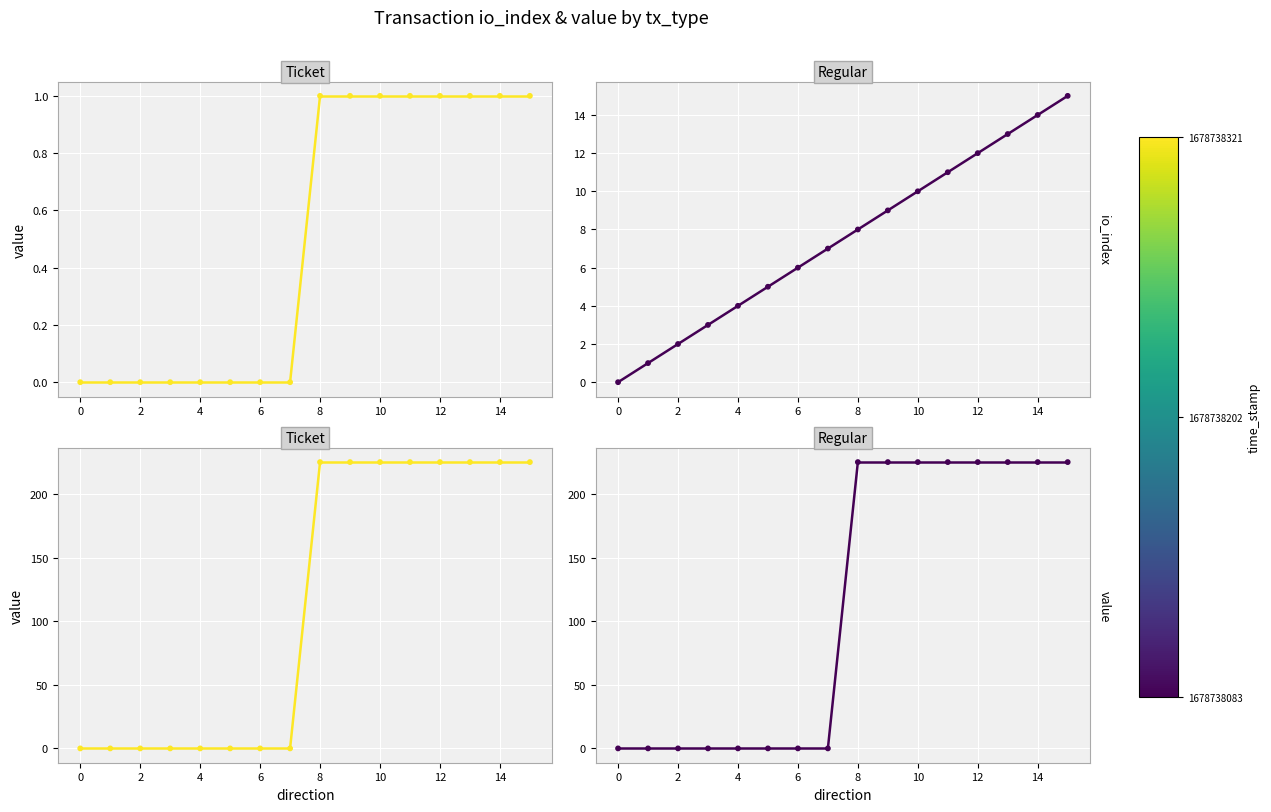

At how many categories does at least one series exceed 90?

8